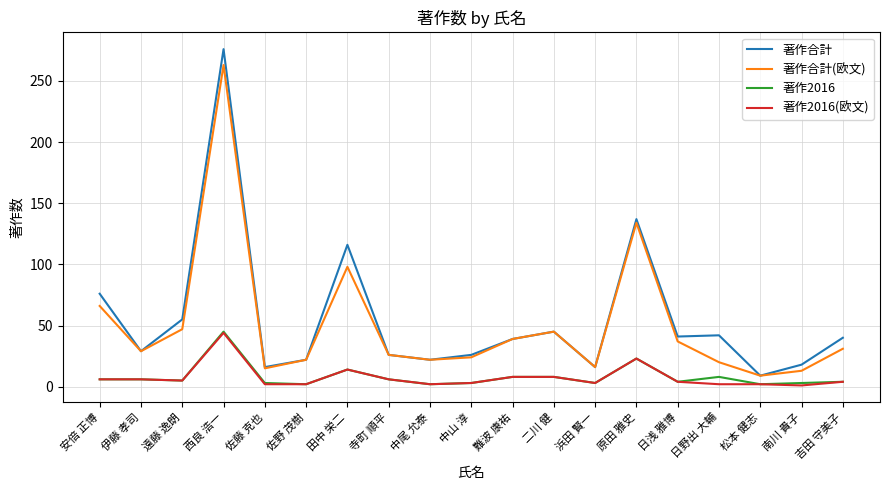

The value of 著作合計(欧文) at 吉田 守美子 is 31. True or false?

True